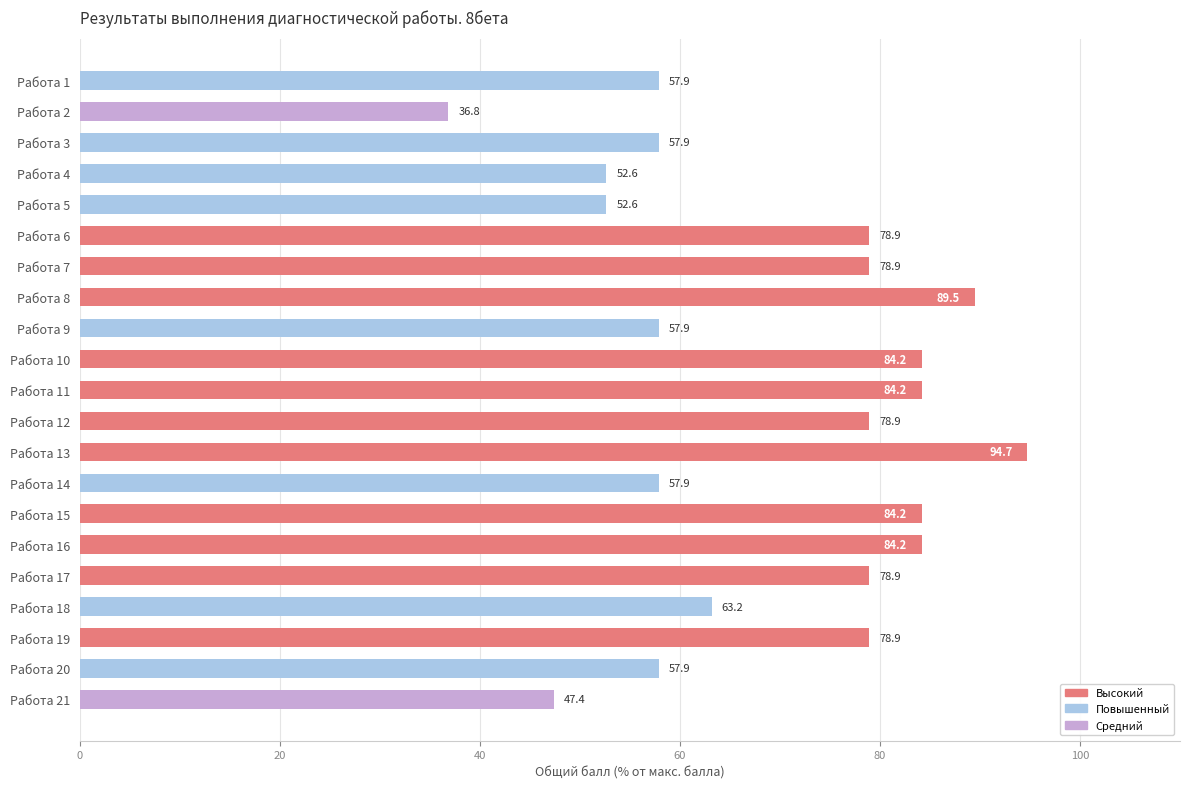

Does the chart contain any negative values?

No